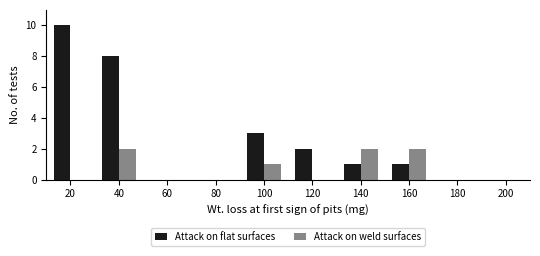

Reading left to right, list all the values displayed in this chart.

Attack on flat surfaces: 20=10	40=8	60=0	80=0	100=3	120=2	140=1	160=1	180=0	200=0
Attack on weld surfaces: 20=0	40=2	60=0	80=0	100=1	120=0	140=2	160=2	180=0	200=0